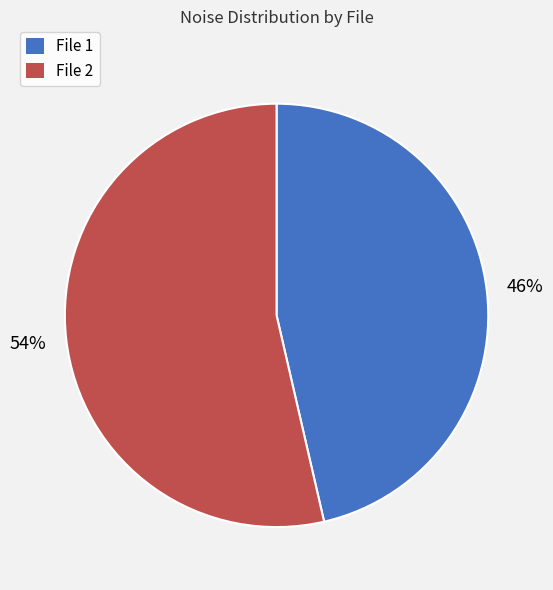

Combined, do File 2 and File 1 account for over 50%?

Yes